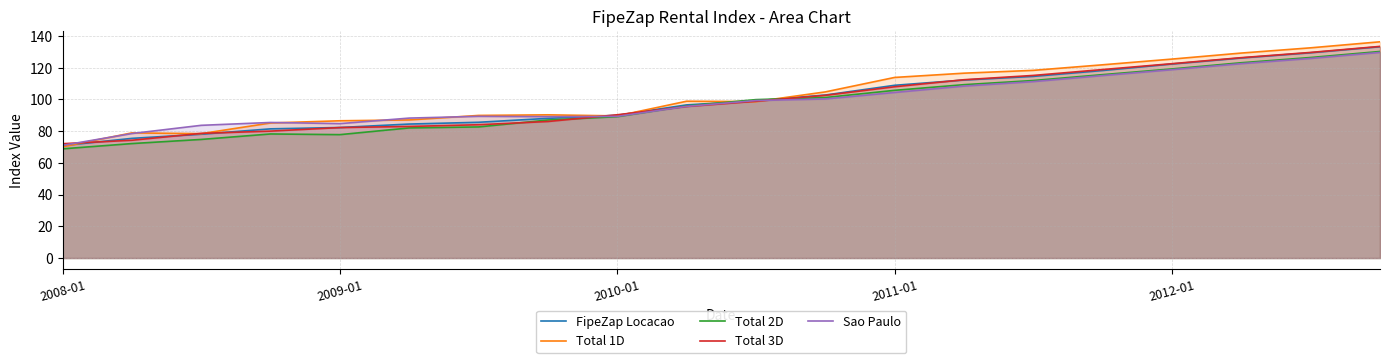

What is the maximum value shown in the chart?

136.3